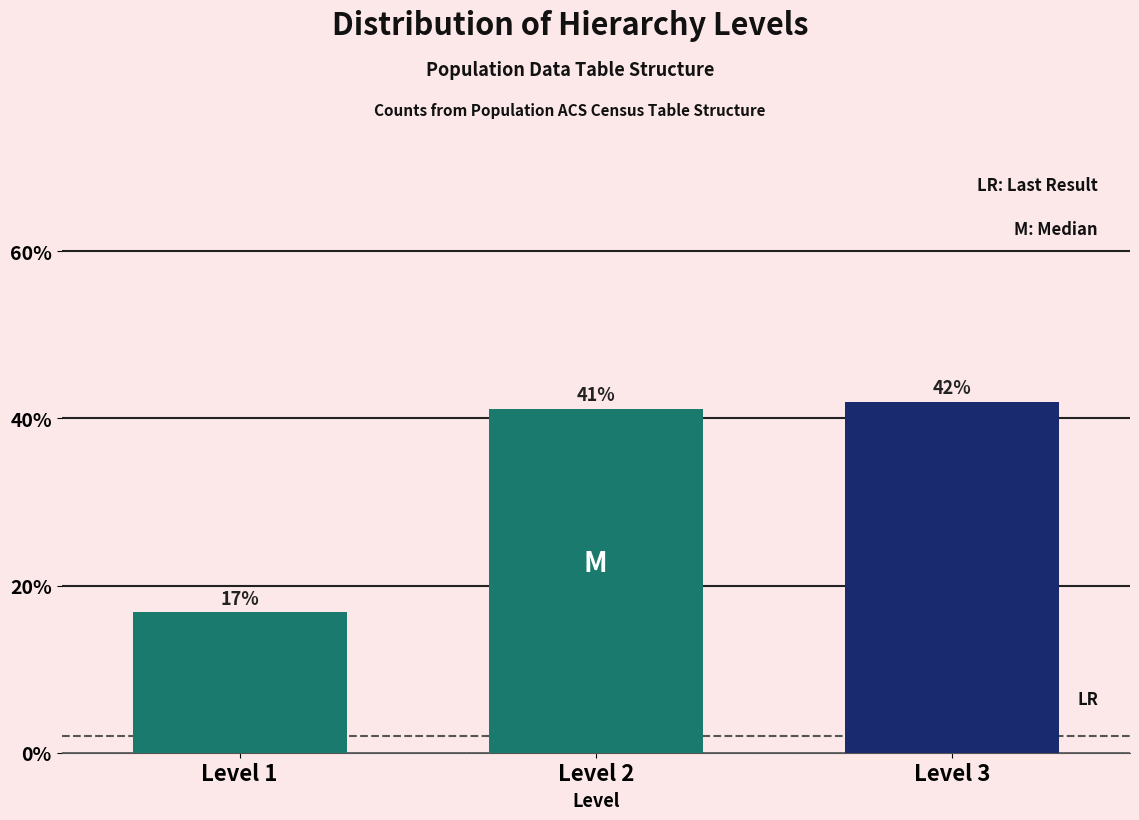

The value at Level 1 is 6.2. True or false?

False